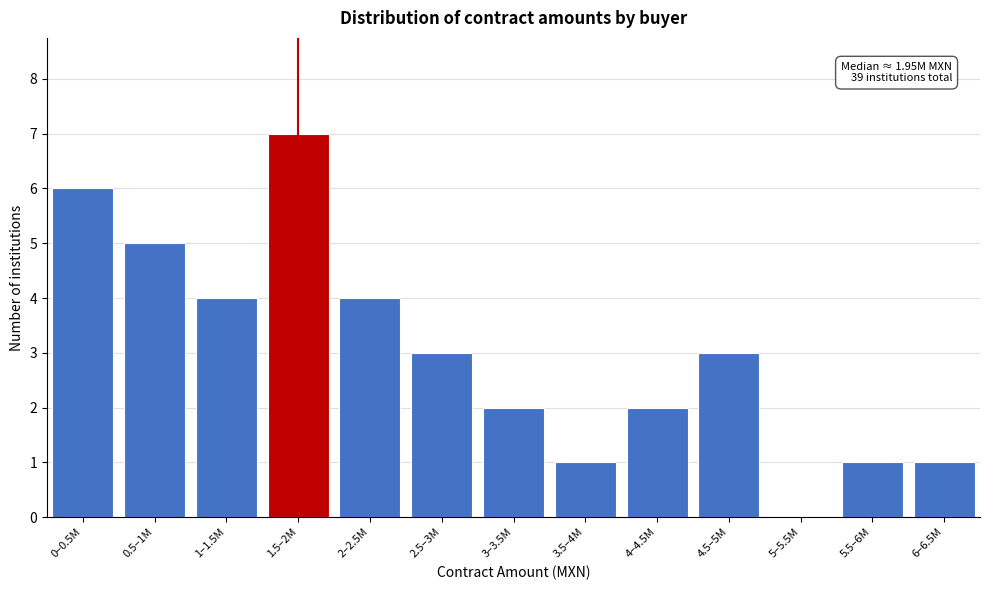

Reading right to left, list all the values displayed in this chart.

6–6.5M=1	5.5–6M=1	5–5.5M=0	4.5–5M=3	4–4.5M=2	3.5–4M=1	3–3.5M=2	2.5–3M=3	2–2.5M=4	1.5–2M=7	1–1.5M=4	0.5–1M=5	0–0.5M=6